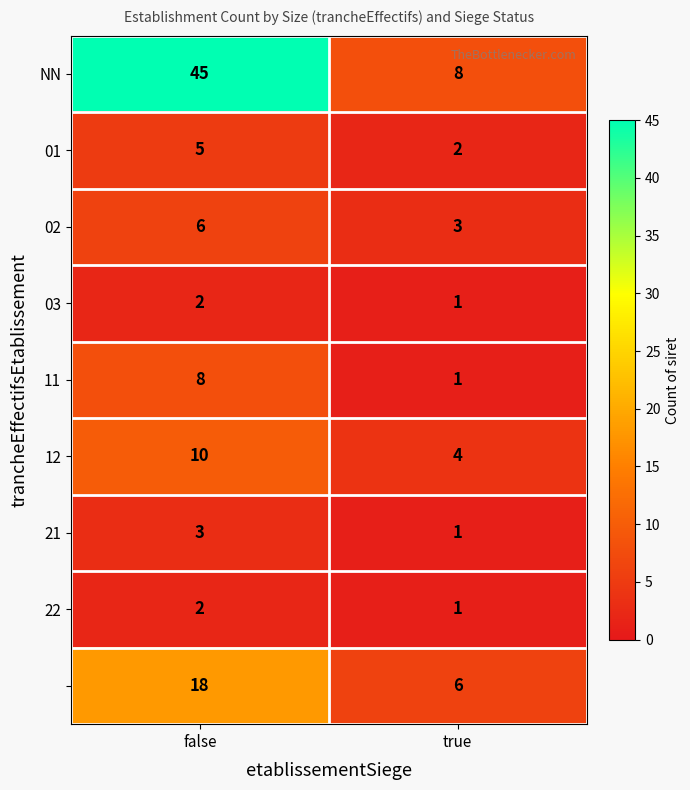

Which category has the highest value across all series?

false